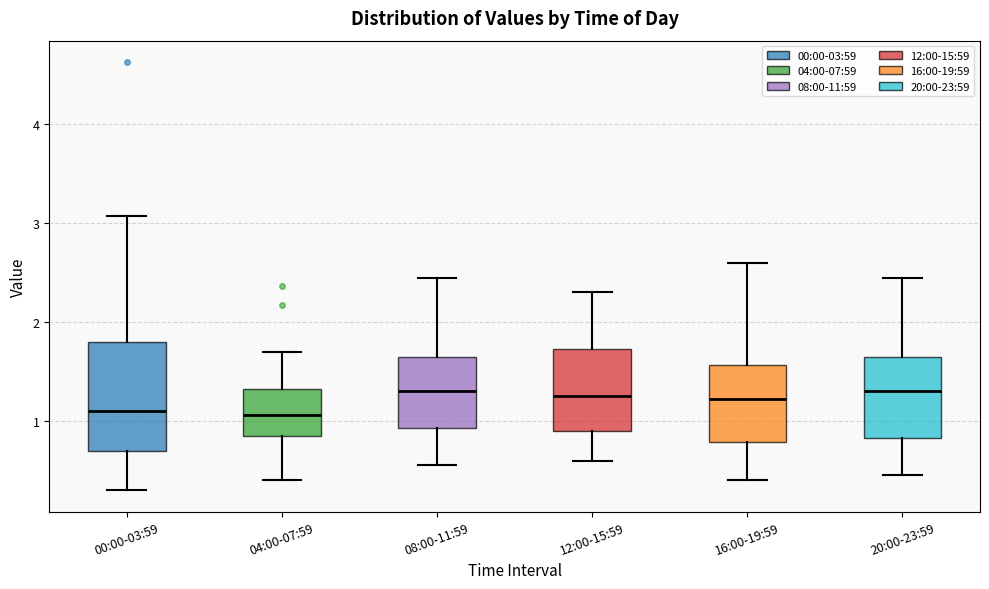

Reading left to right, transcribe this box plot: for each box, give where its median line is, the range the box spans, and where its two whiskers end, as read against the y-axis. The values are not printed on the chart, so give them approximately, as read against the axis.

00:00-03:59: median 1.1, box 0.7 to 1.8, whiskers 0.3 to 3.1
04:00-07:59: median 1.1, box 0.8 to 1.3, whiskers 0.4 to 1.7
08:00-11:59: median 1.3, box 0.9 to 1.7, whiskers 0.6 to 2.5
12:00-15:59: median 1.3, box 0.9 to 1.7, whiskers 0.6 to 2.3
16:00-19:59: median 1.2, box 0.8 to 1.6, whiskers 0.4 to 2.6
20:00-23:59: median 1.3, box 0.8 to 1.7, whiskers 0.5 to 2.5